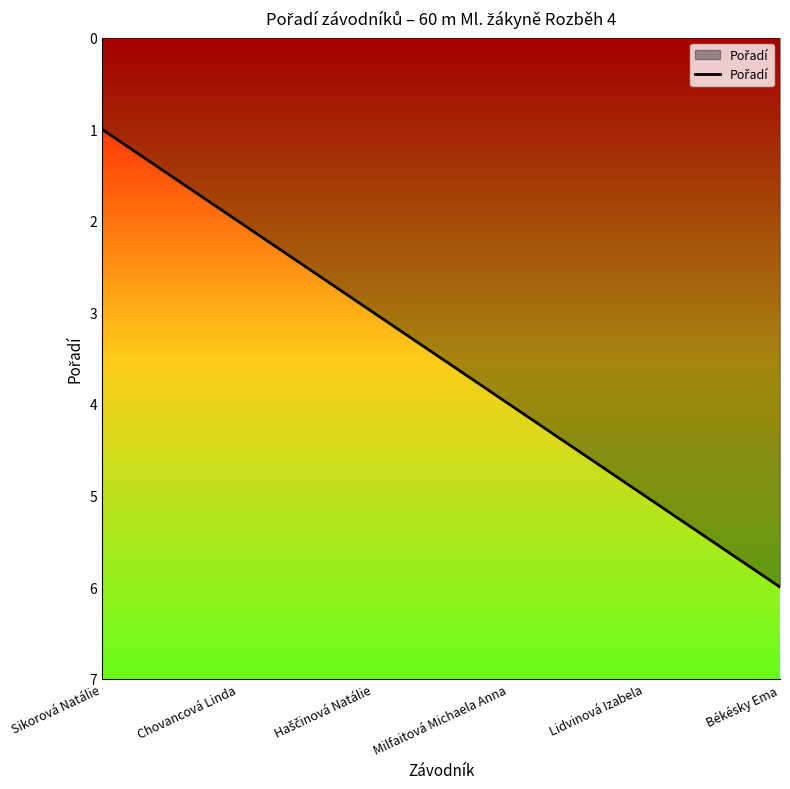

What is the sum of the values at Chovancová Linda and Milfaitová Michaela Anna?

6